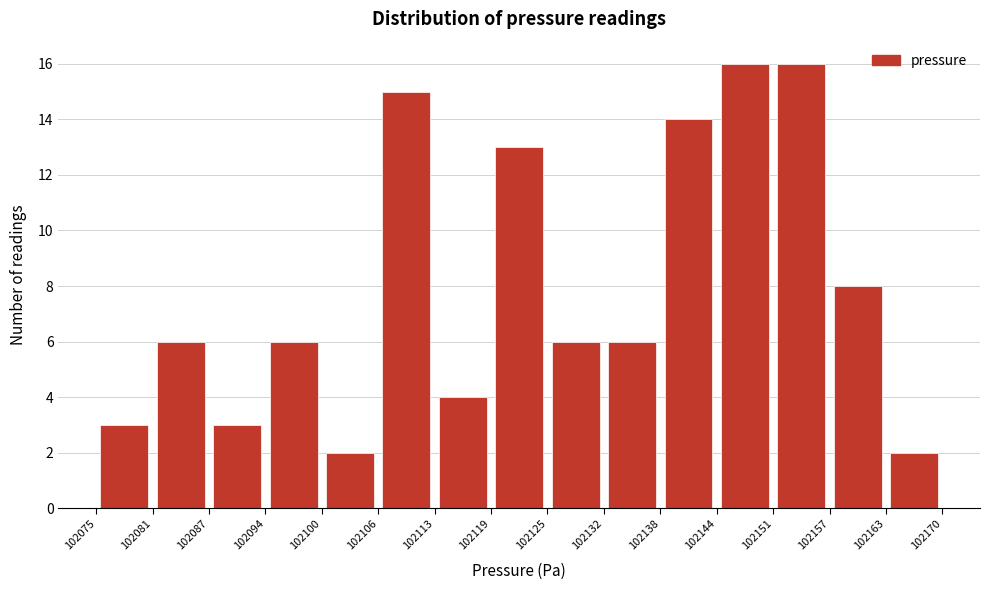

How tall is the bar that spans 102132 to 102138 on the x-axis? The values are not printed on the chart, so give them approximately, as read against the axis.

6